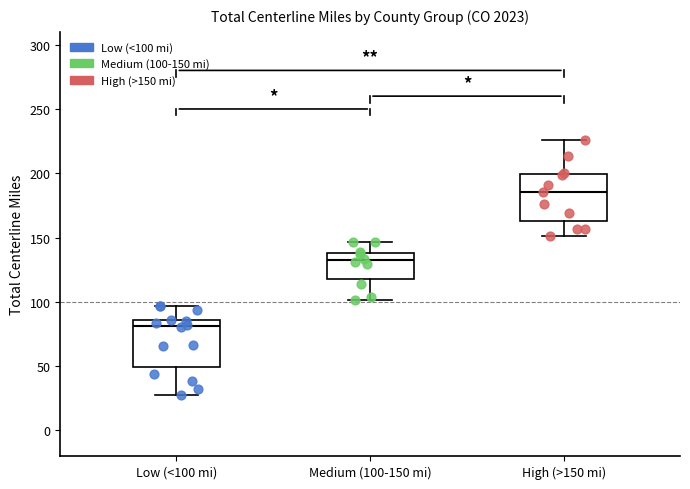

Reading left to right, read every box against the y-axis: the position of its median line, the range the box covers, and the ends of its whiskers. The values are not printed on the chart, so give them approximately, as read against the axis.

Low (<100 mi): median 80, box 50 to 85, whiskers 30 to 95
Medium (100-150 mi): median 130, box 120 to 140, whiskers 100 to 145
High (>150 mi): median 185, box 165 to 200, whiskers 150 to 225